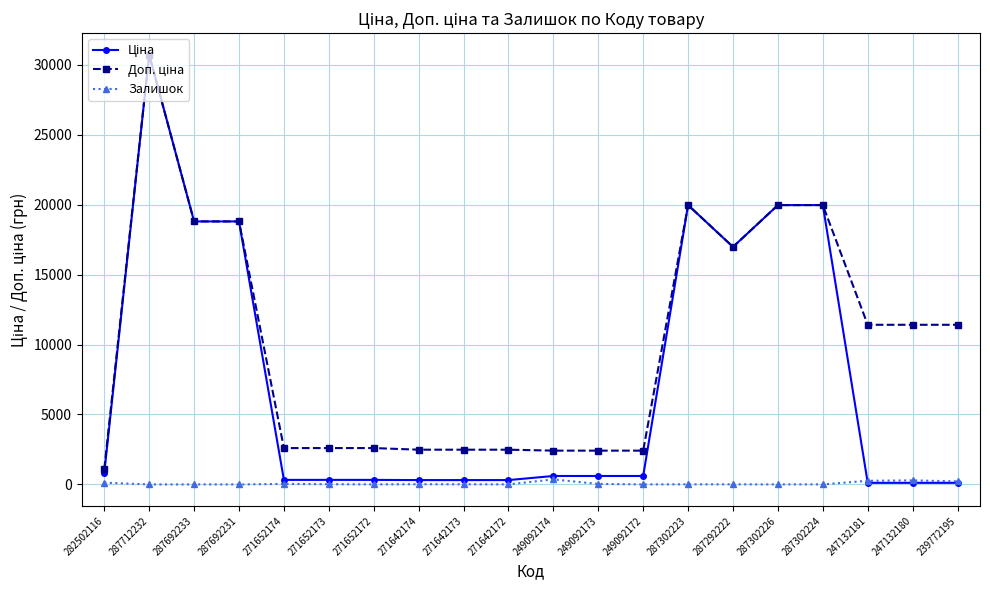

What is the sum of all Залишок values?

1390.0